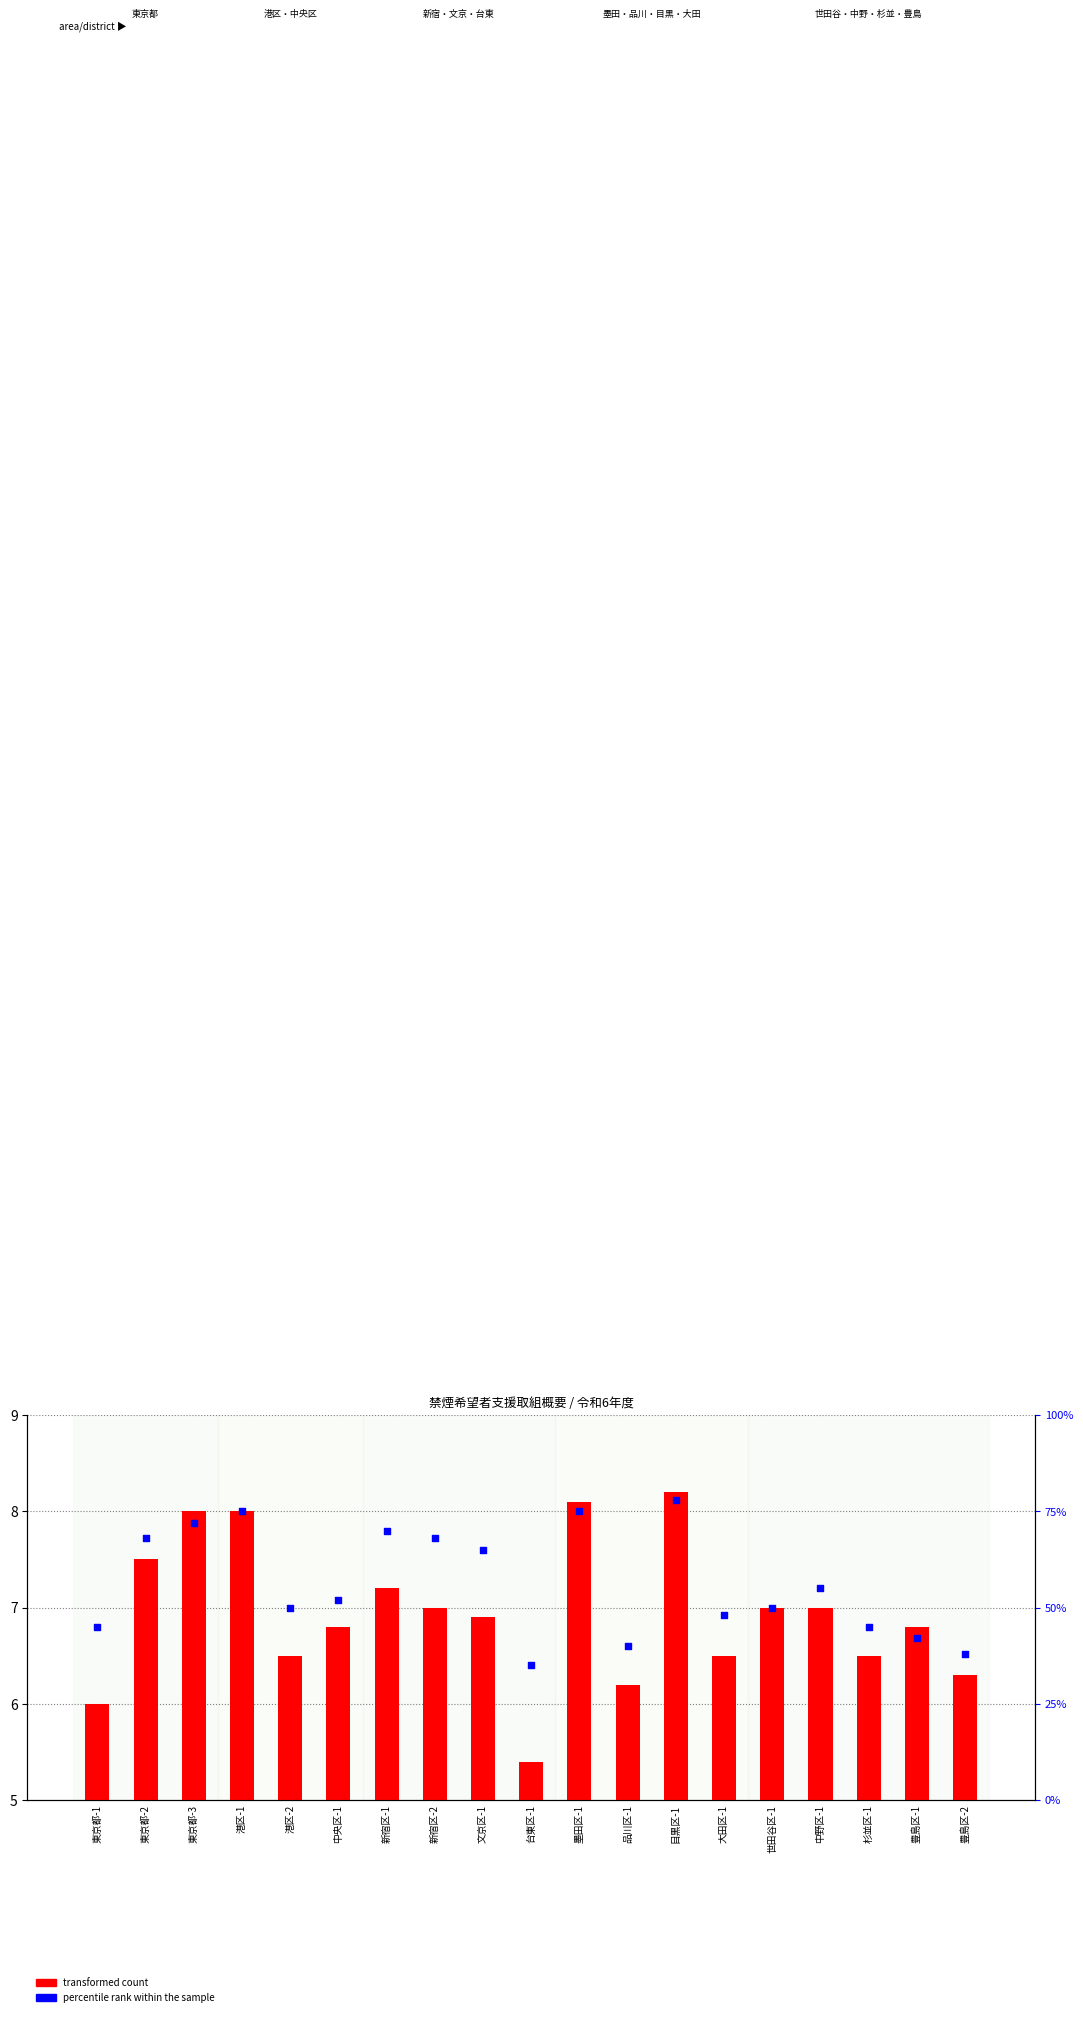

Which series has the largest Y range (max minus min)?

percentile rank within the sample